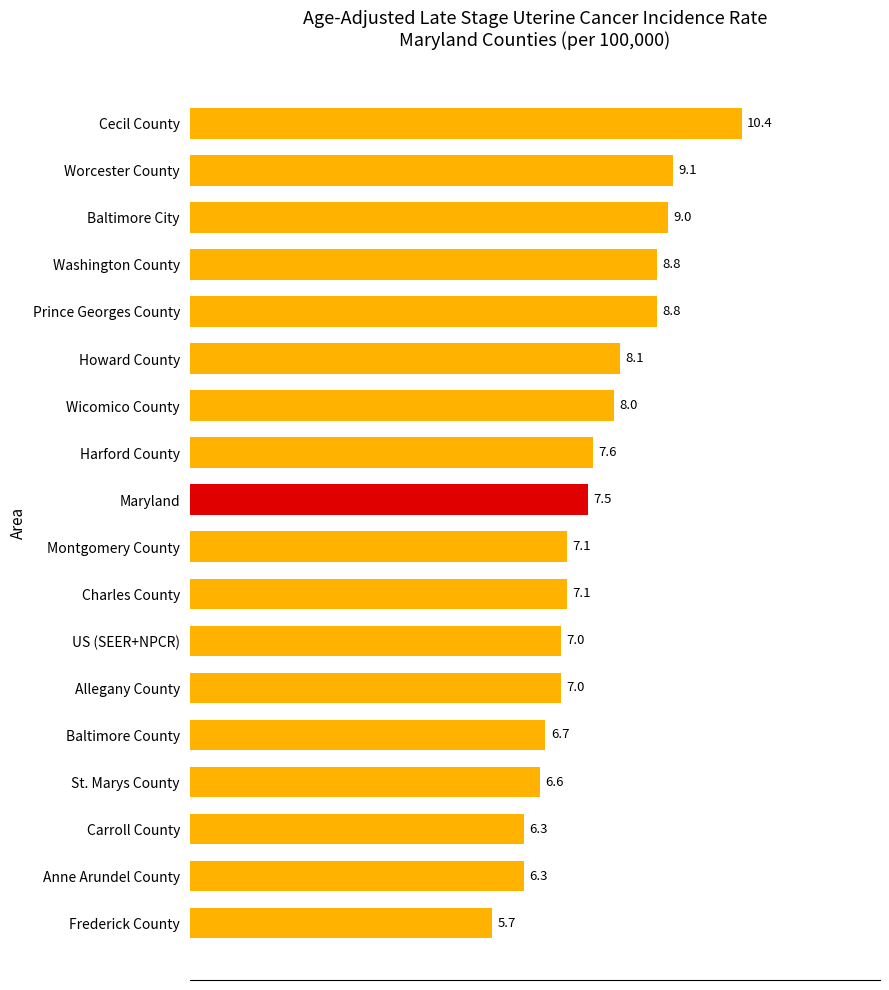

Count the number of data series in this chart.

1